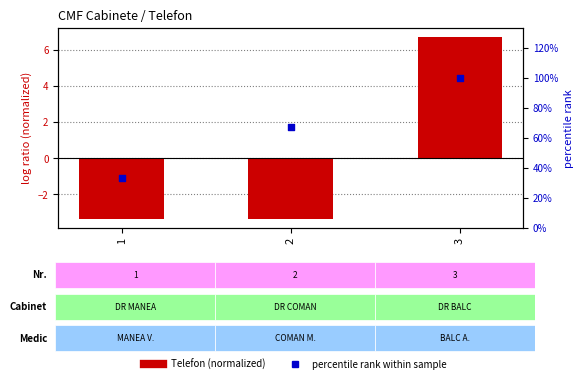

Which series contains the highest Y value?

percentile rank